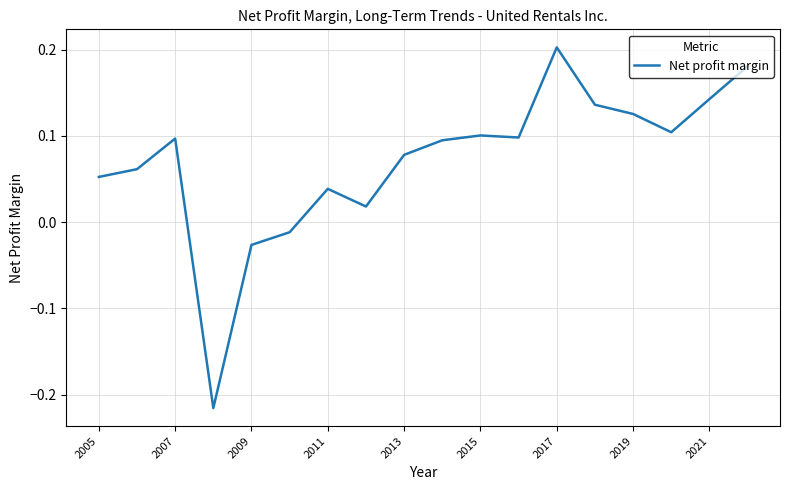

What is the difference between the maximum and minimum values?

0.4